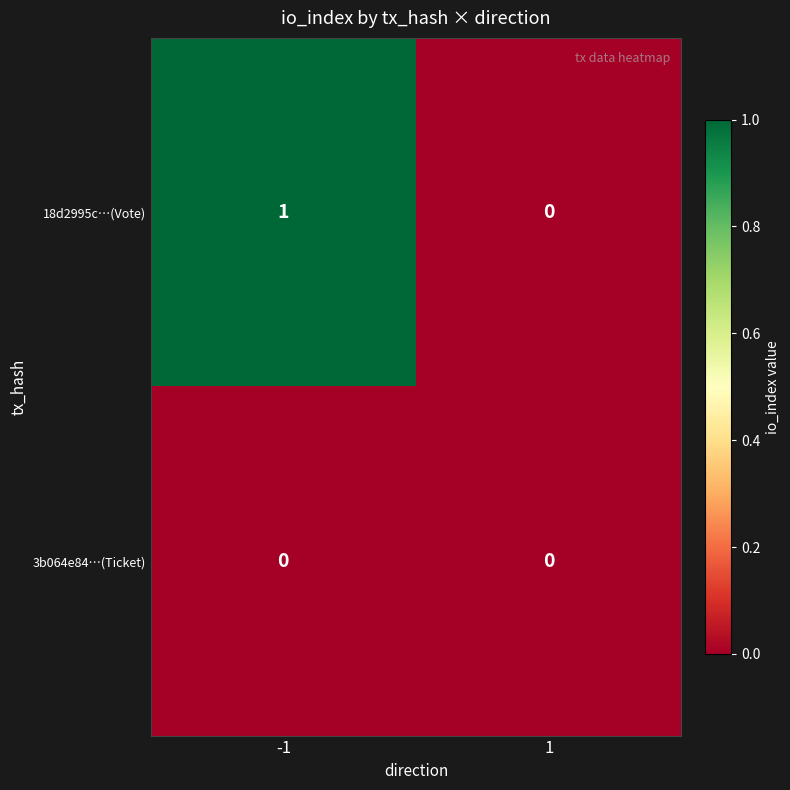

Reading right to left, what are all the values shown in this chart?

18d2995c…(Vote): 0	1
3b064e84…(Ticket): 0	0